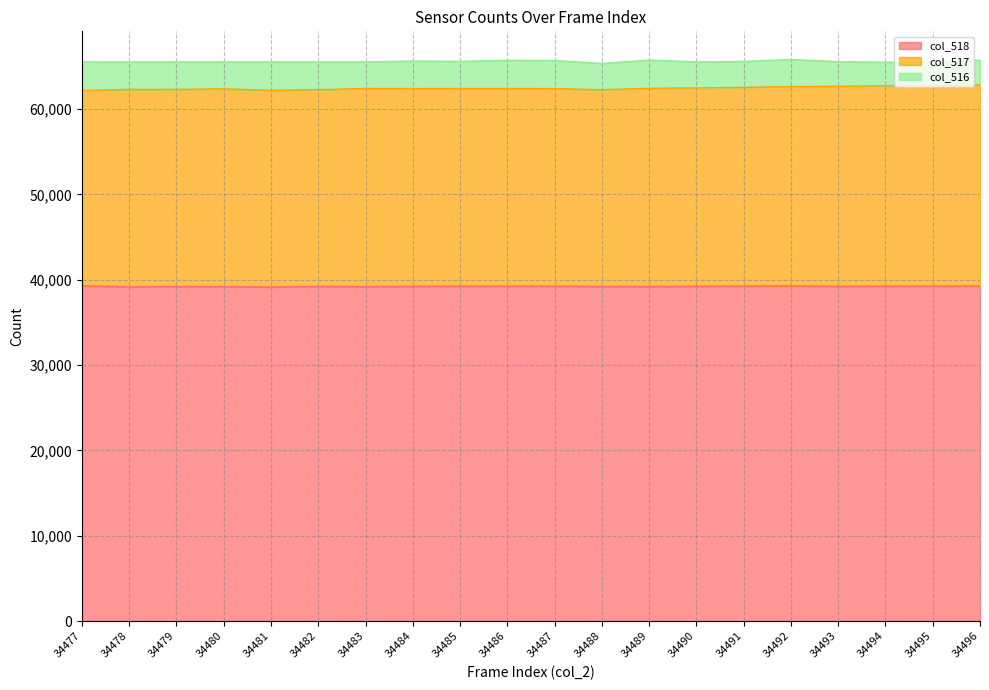

Is it true that col_518 equals 39205 at 34489?

True